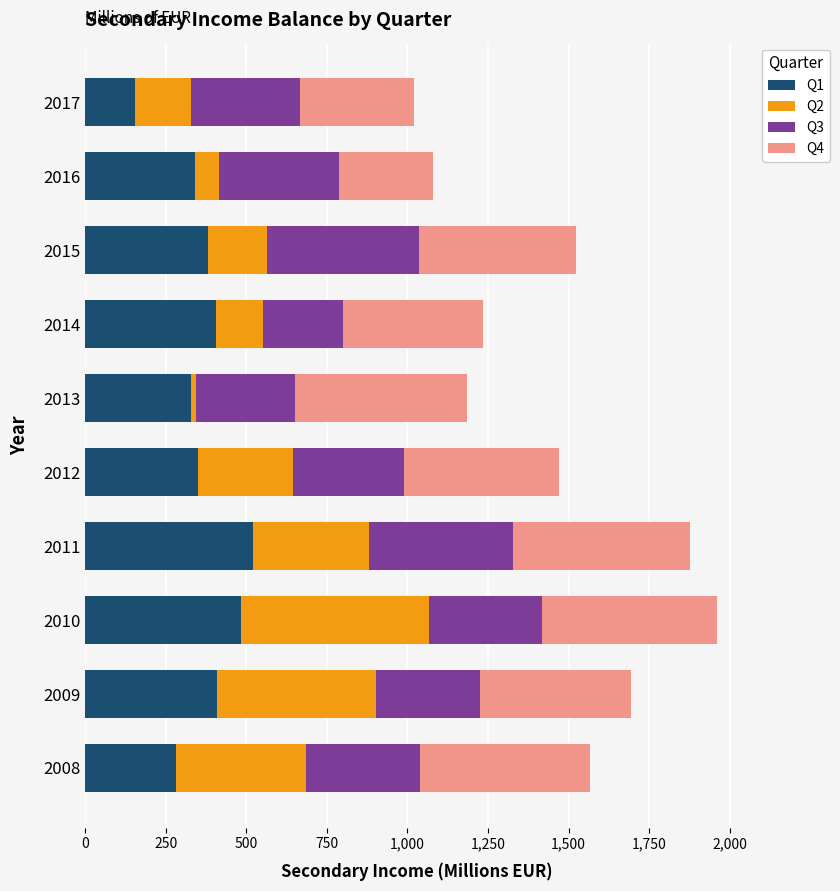

What is the total value across all series at 2009?

1694.8